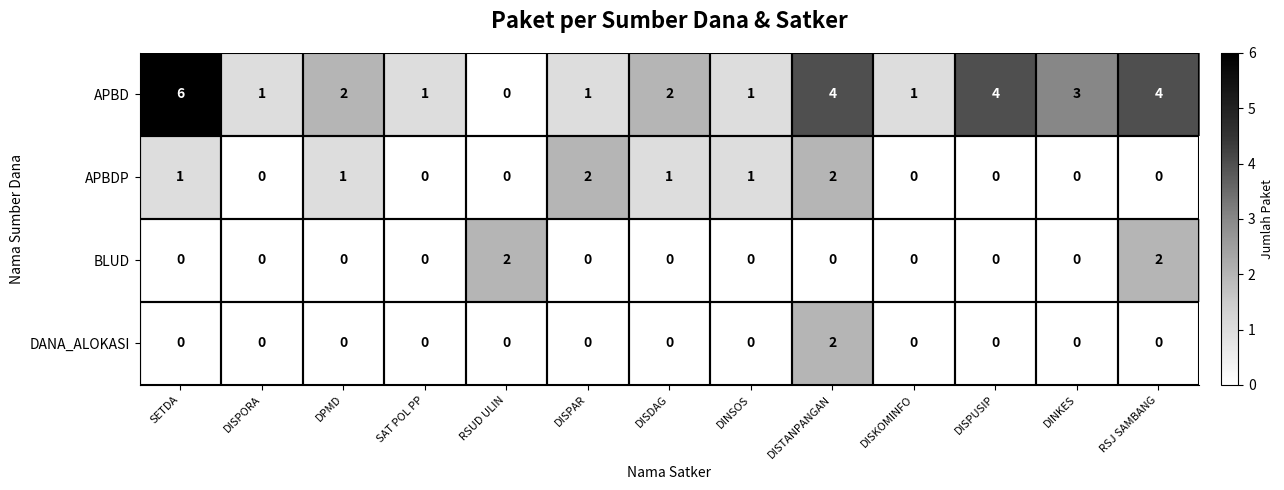

What is the highest value of the APBD series?

6